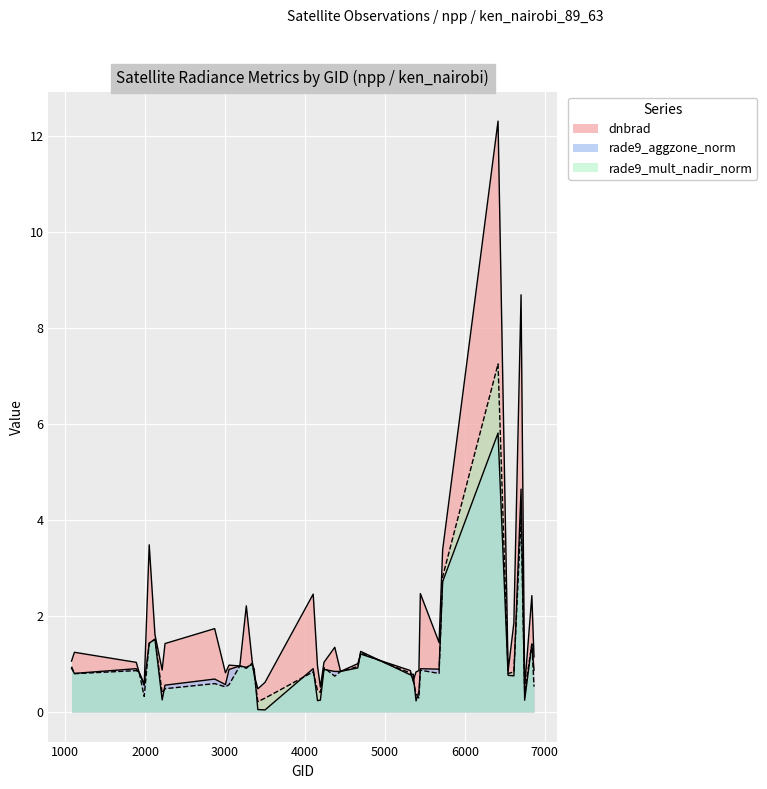

At which label is rade9_mult_nadir_norm closest to 3?

5723